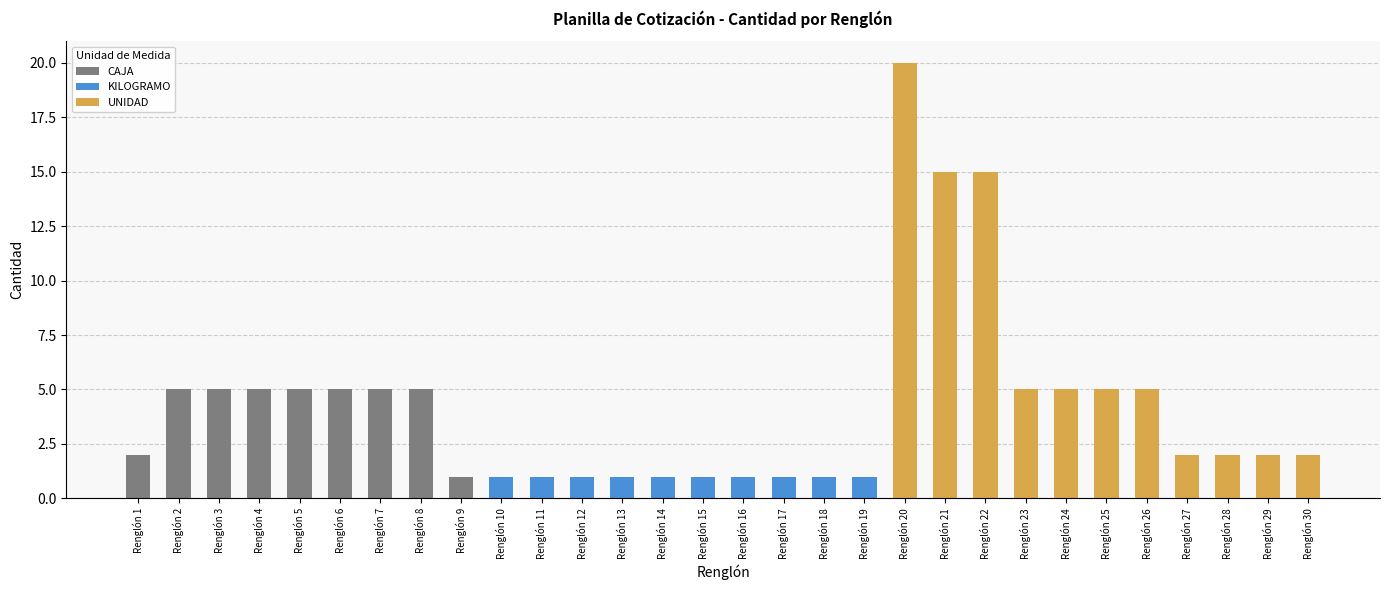

Count the number of values greater than 2.

14